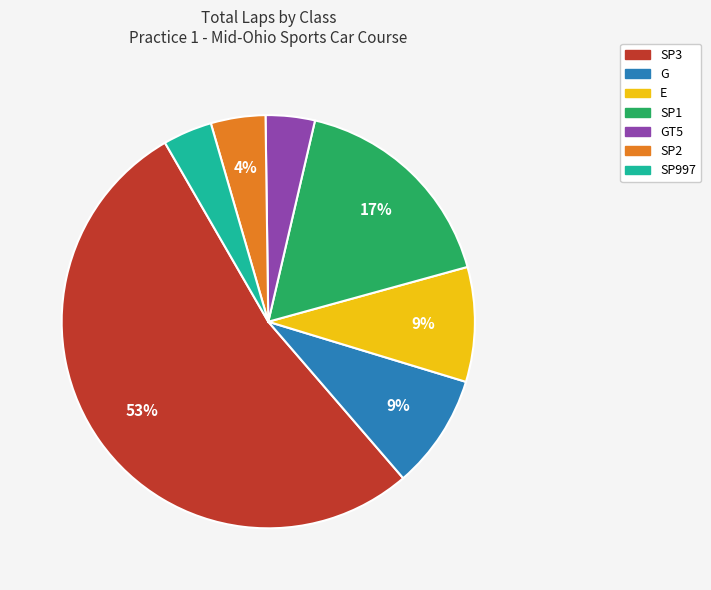

To the nearest percent, what is the average slice percentage?

14%